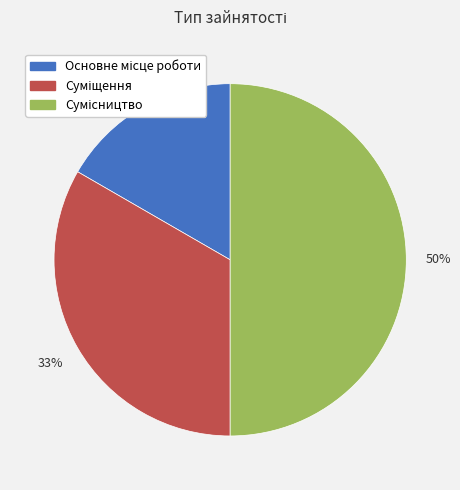

To the nearest percent, what is the average slice percentage?

33%